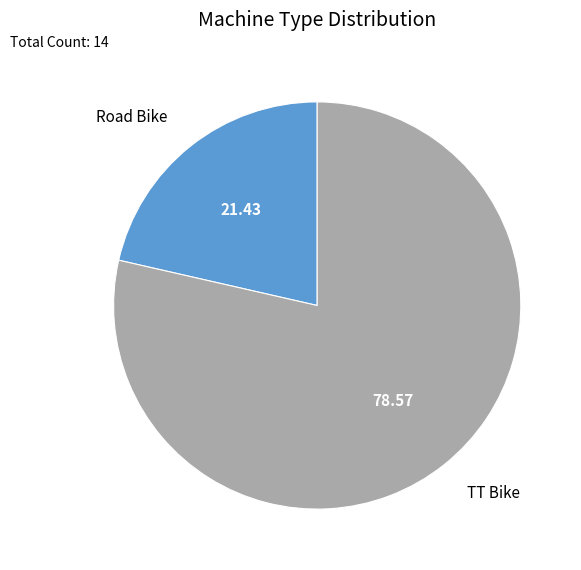

Approximately how many times larger is the value at Road Bike compared to TT Bike?

0.3